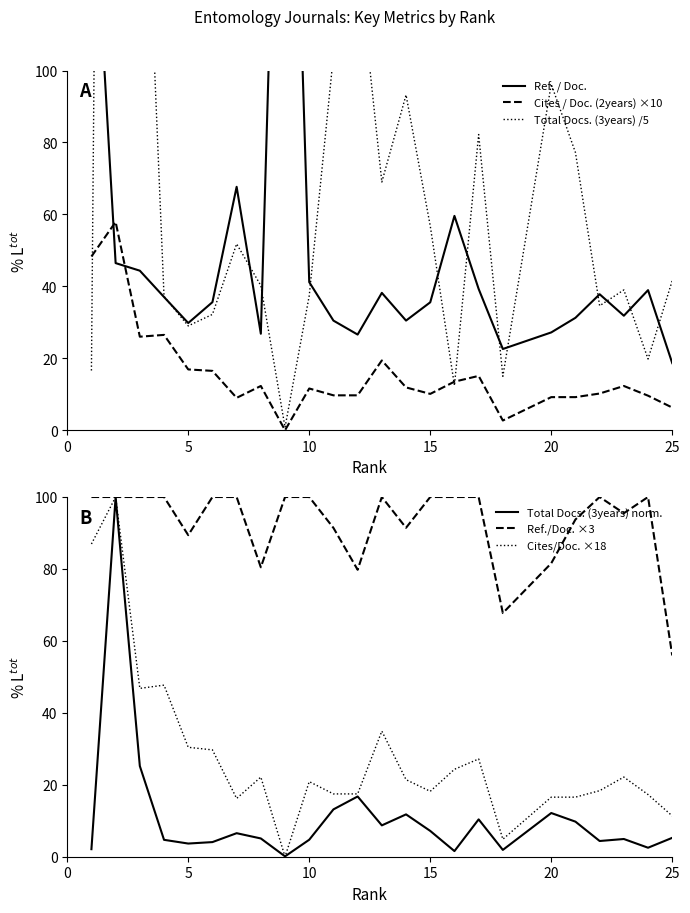

What is the difference between the maximum and minimum values in the Cites / Doc. (2years) ×10 series?

57.9